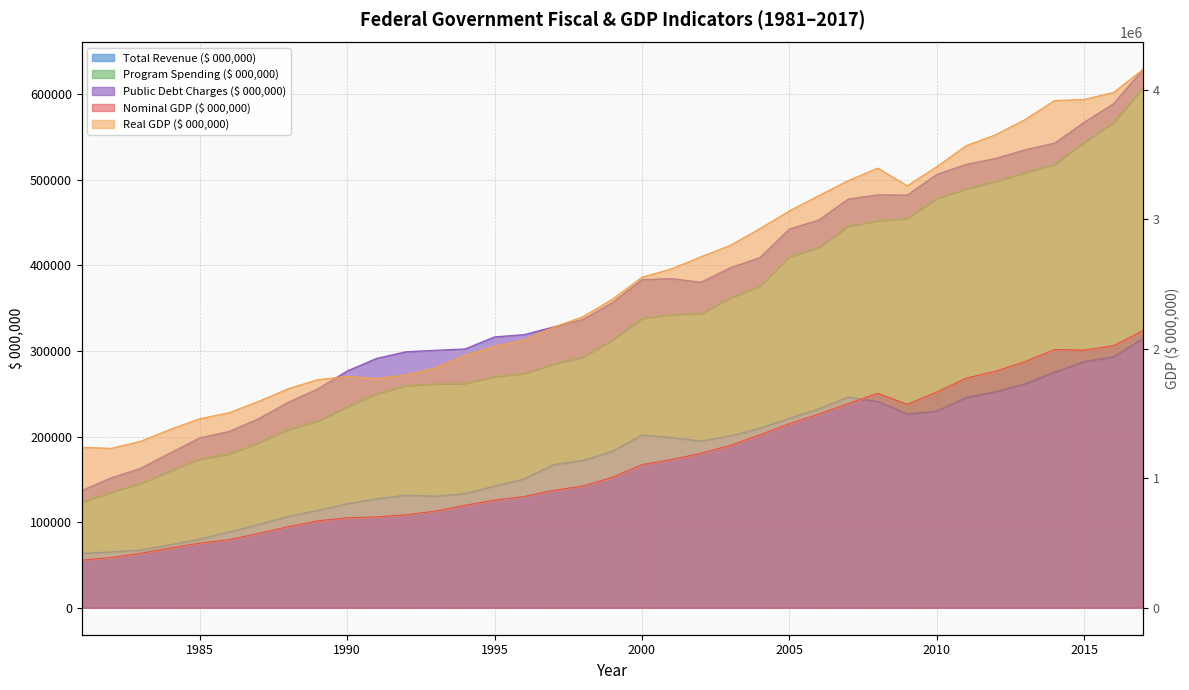

What is the value of the Real GDP ($ 000,000) point at the 35th from the left?

3926541